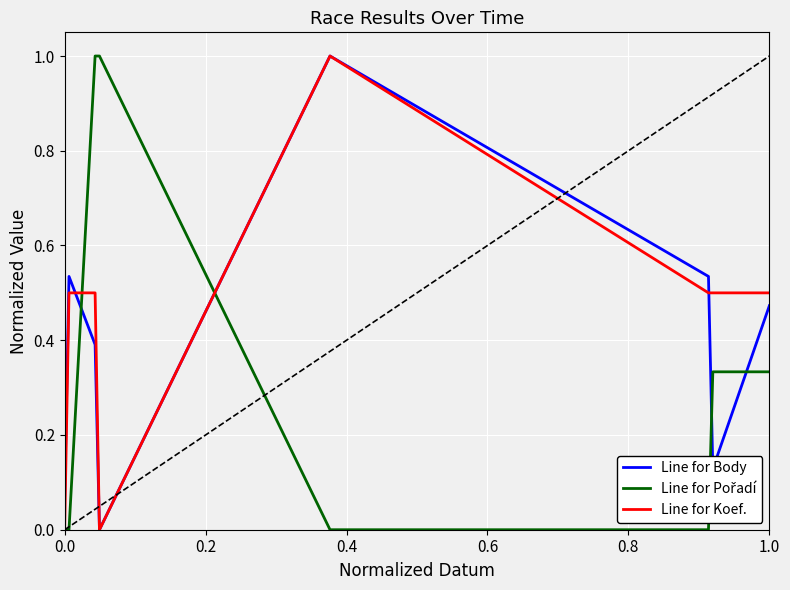

What is the greatest value displayed?

1.0